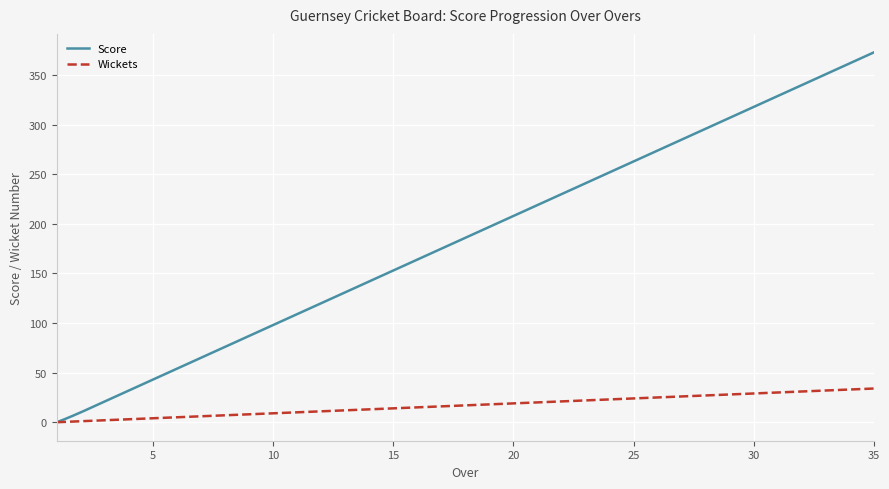

List the series in order of their overall mean, lowest first.

Wickets, Score